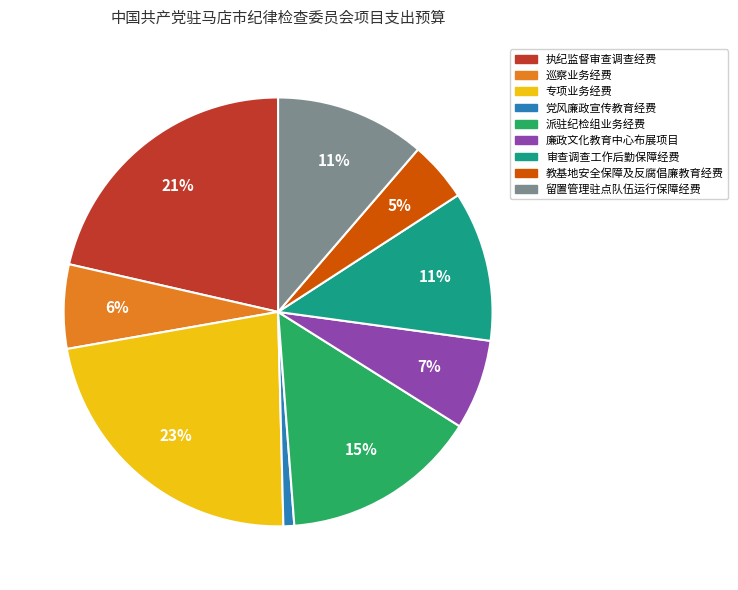

Approximately how many times larger is the value at 审查调查工作后勤保障经费 compared to 专项业务经费?

0.5